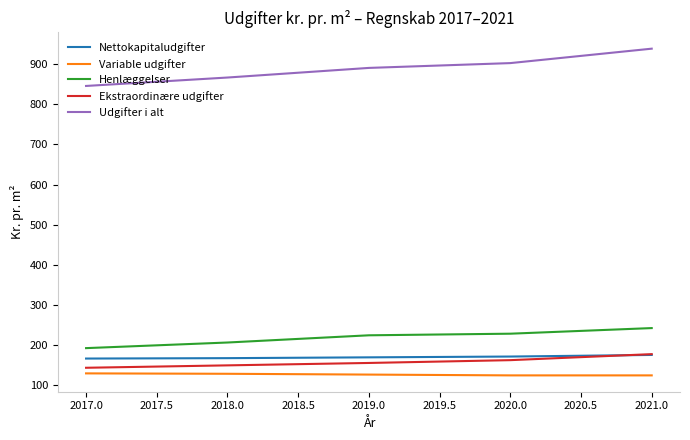

What is the difference between the highest and lowest values at 2021.0?

815